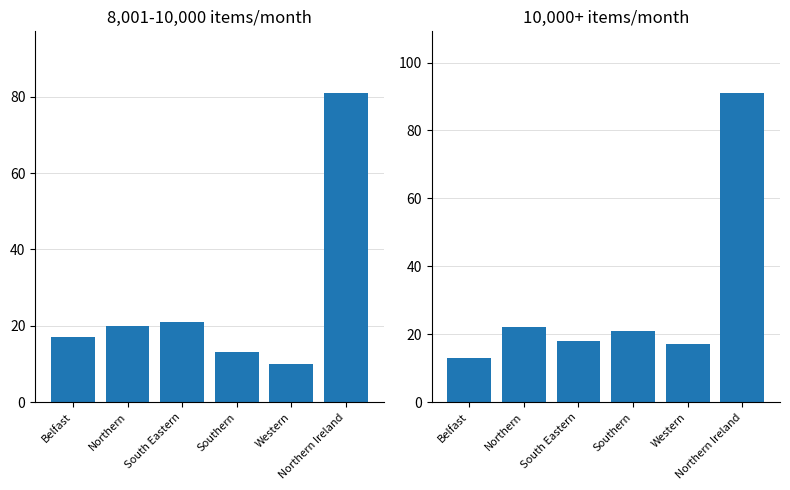

How many distinct data groups are displayed?

2